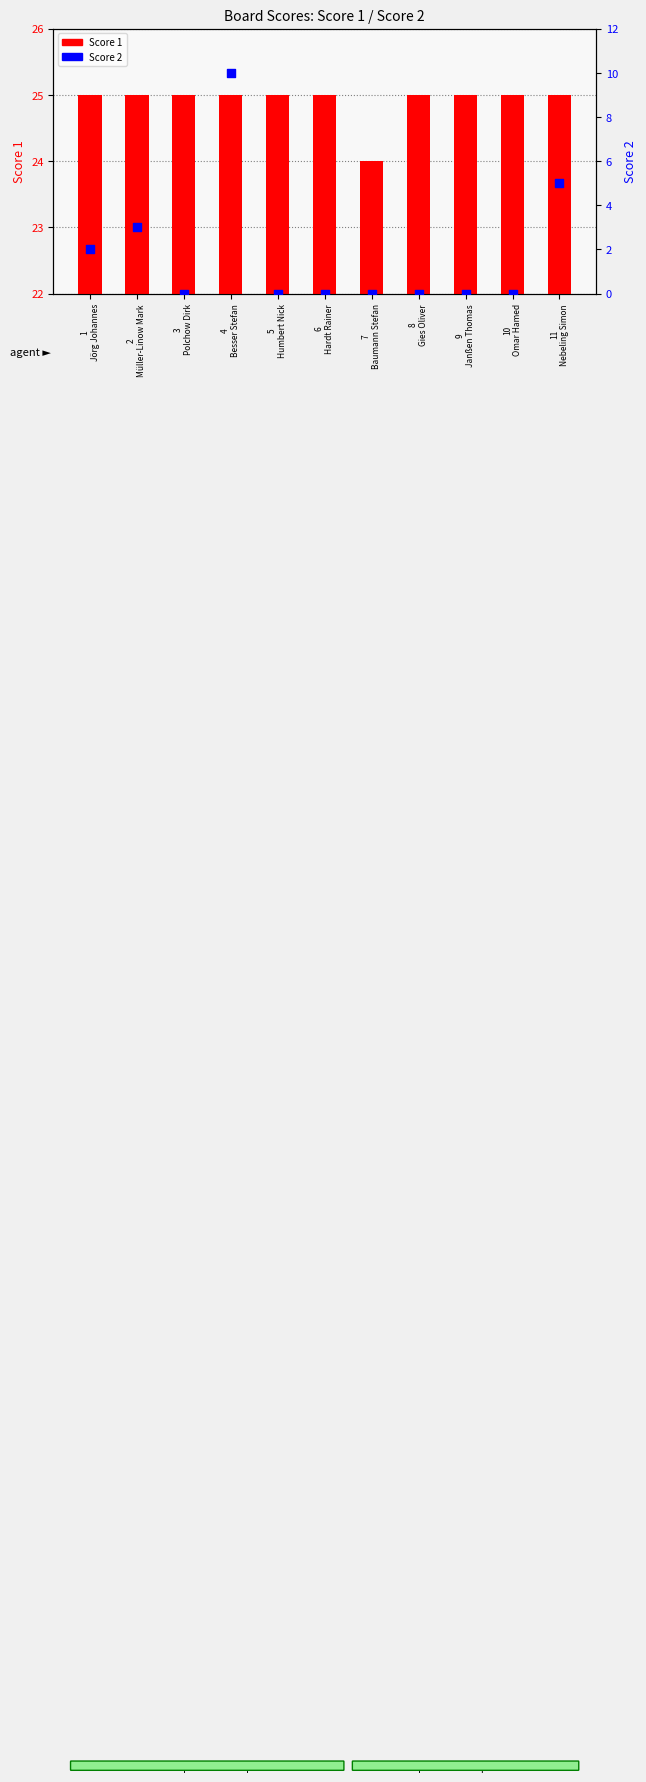

Is the value of Score 2 at 1
Jörg Johannes greater than the value of Score 1 at 3
Polchow Dirk?

No